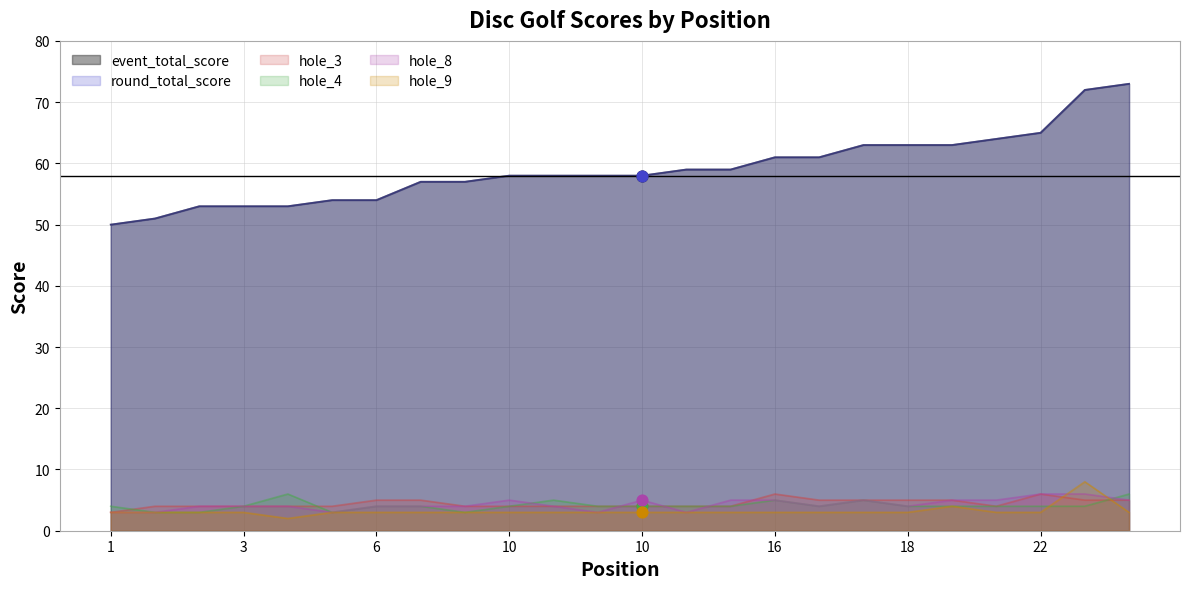

At how many categories does at least one series exceed 24?

24